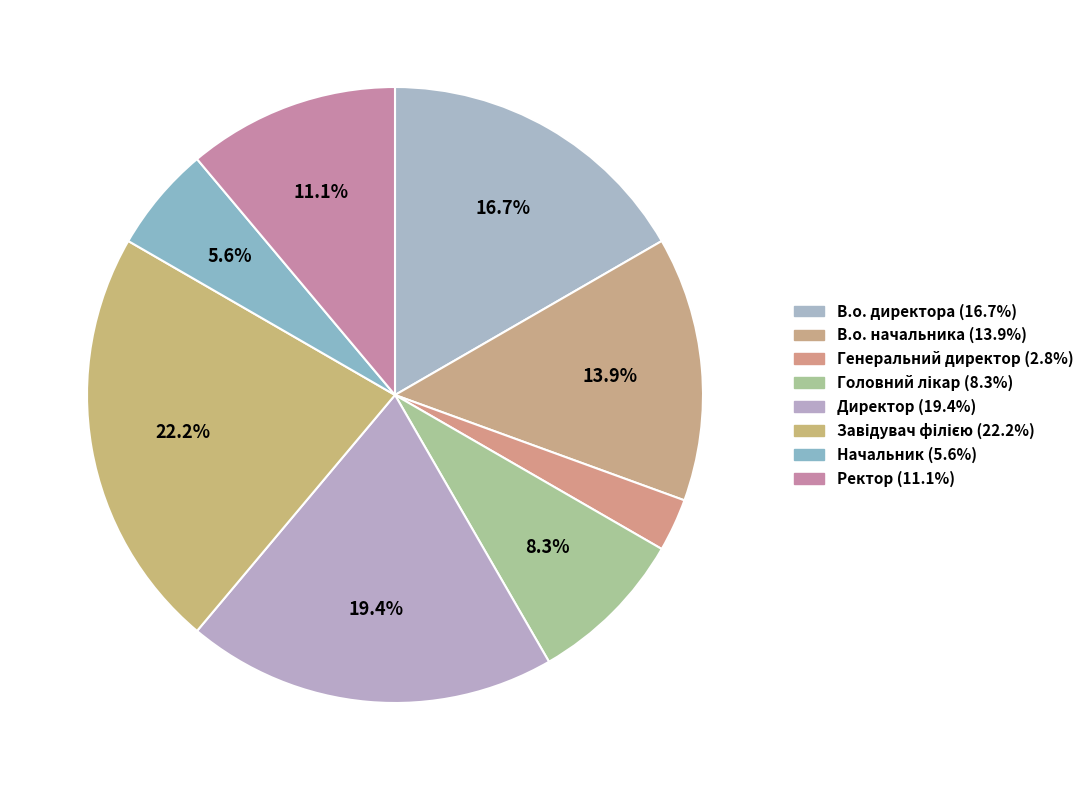

What percentage is the Завідувач філією slice, to the nearest percent?

22%